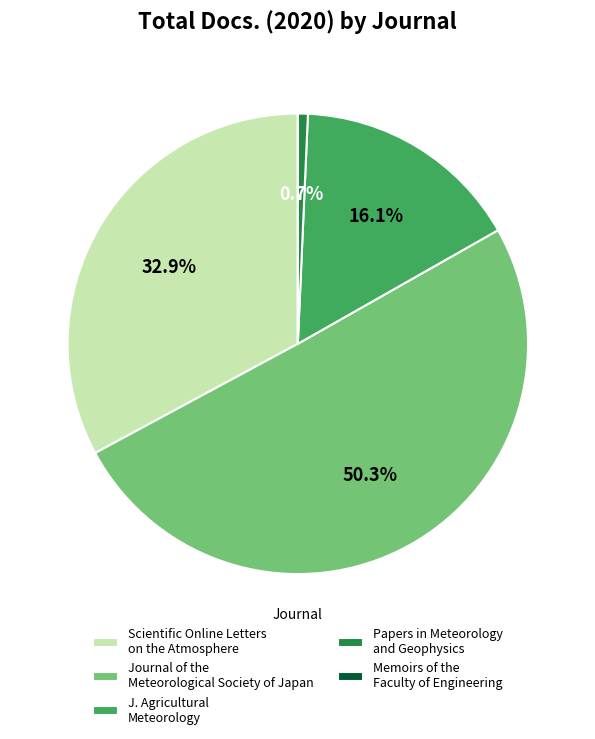

Is it true that J. Agricultural Meteorology is 16% of the pie?

True